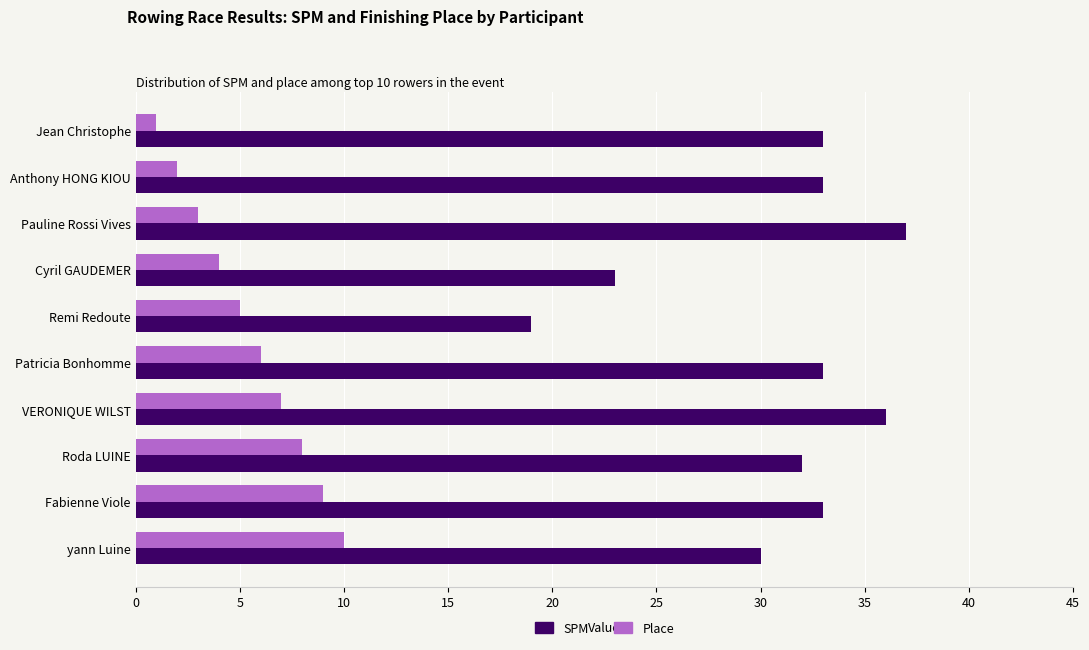

What is the sum of the Place values at Cyril GAUDEMER and Fabienne Viole?

13